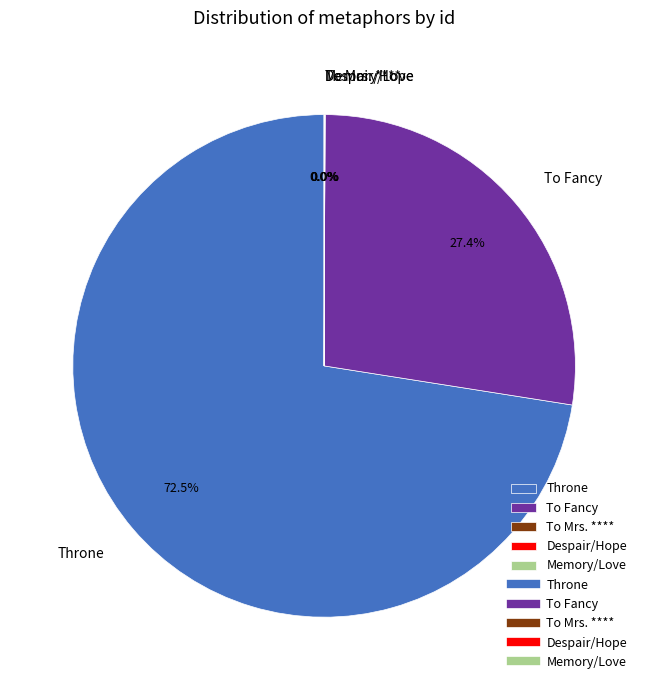

Does any single category account for the majority?

Yes